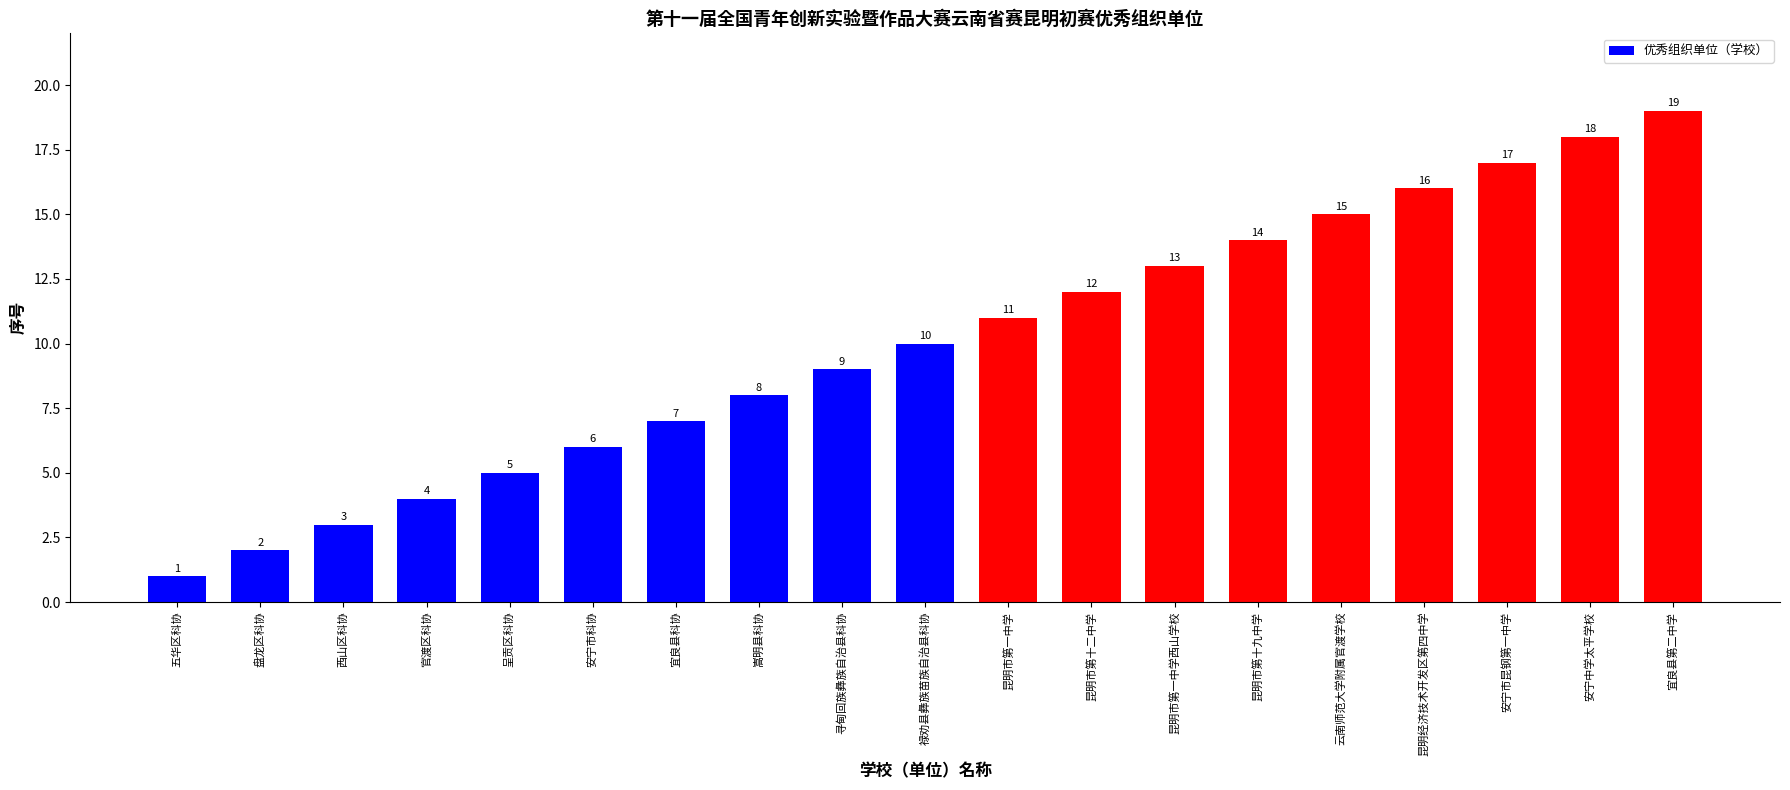

How many data points are less than 10?

9